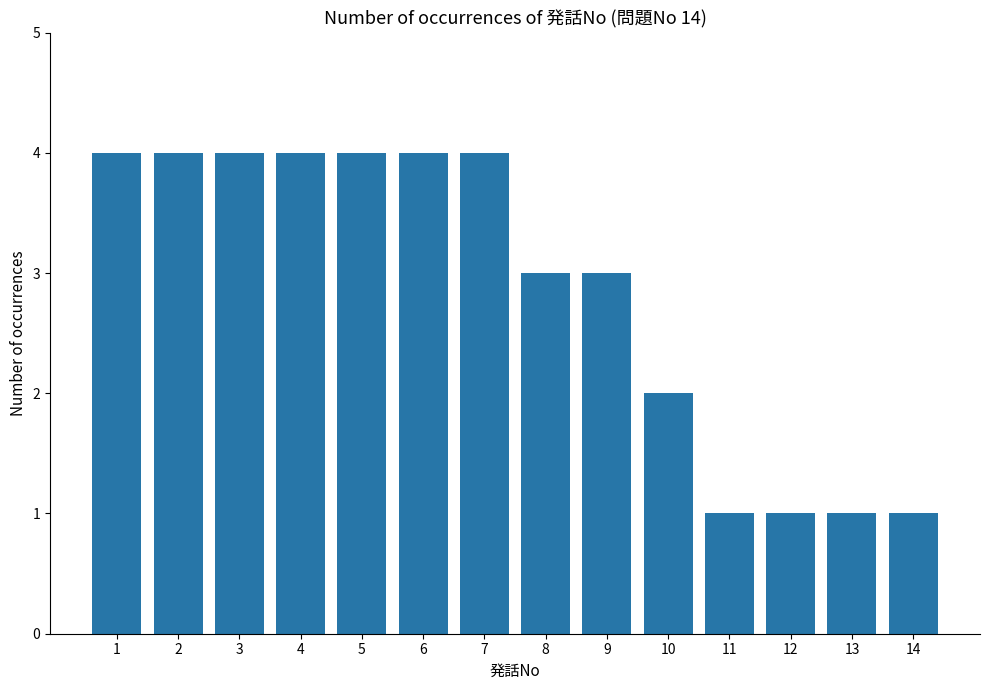

What is the smallest value displayed?

1